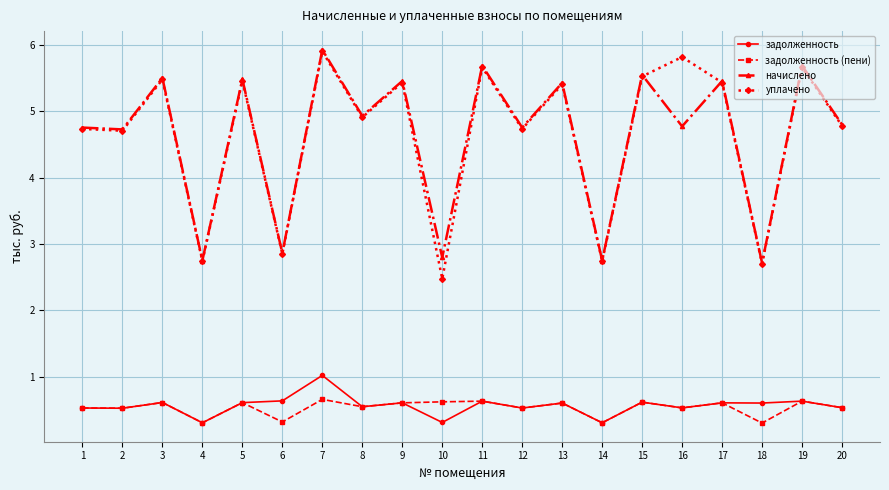

Where is the first local maximum for начислено?

3